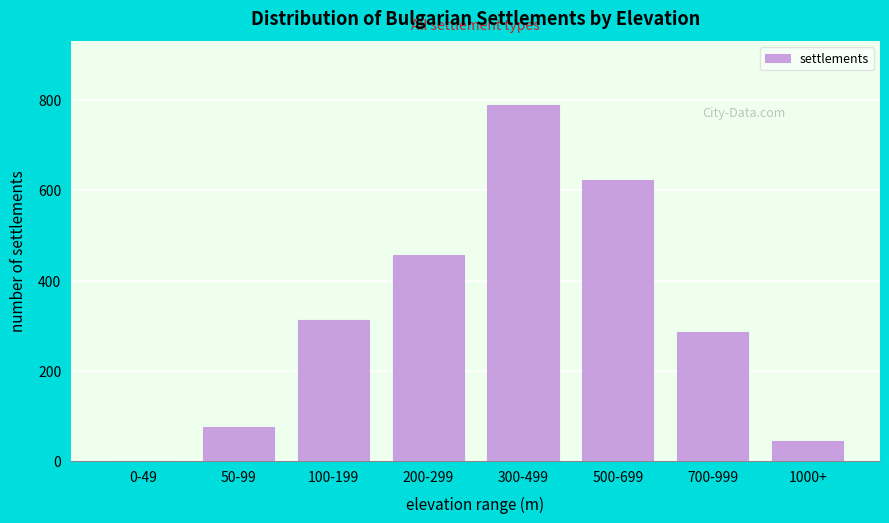

Reading left to right, list all the values displayed in this chart.

0-49=0	50-99=76	100-199=312	200-299=456	300-499=789	500-699=623	700-999=287	1000+=45